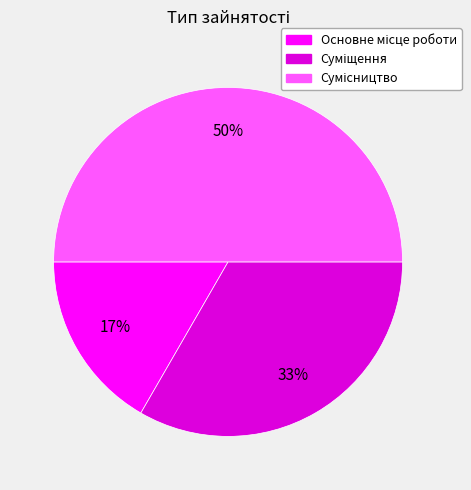

To the nearest percent, what is the difference between the largest and smallest slice percentages?

33%